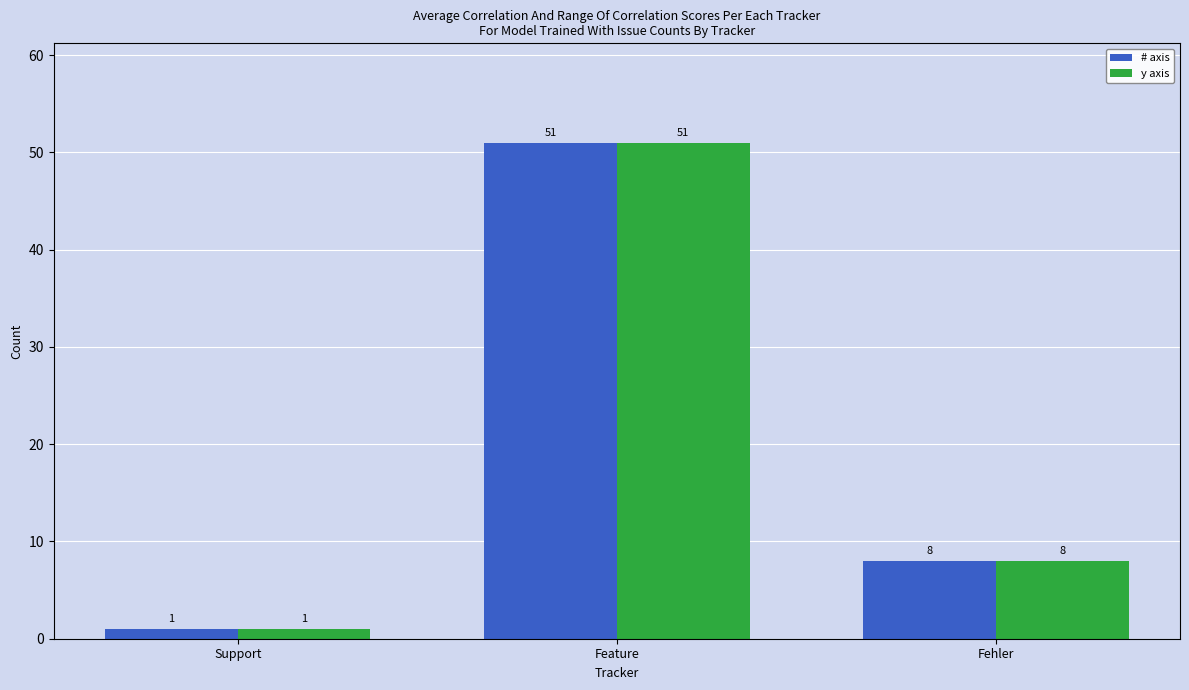

At which category is the sum across all series the highest?

Feature